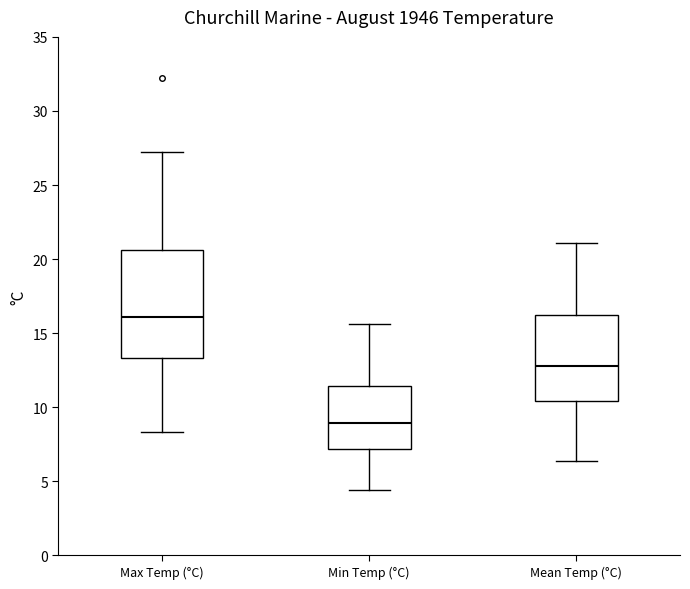

Reading left to right, transcribe this box plot: for each box, give where its median line is, the range the box spans, and where its two whiskers end, as read against the y-axis. The values are not printed on the chart, so give them approximately, as read against the axis.

Max Temp (°C): median 16.0, box 13.5 to 20.5, whiskers 8.5 to 27.0
Min Temp (°C): median 9.0, box 7.0 to 11.5, whiskers 4.5 to 15.5
Mean Temp (°C): median 13.0, box 10.5 to 16.5, whiskers 6.5 to 21.0